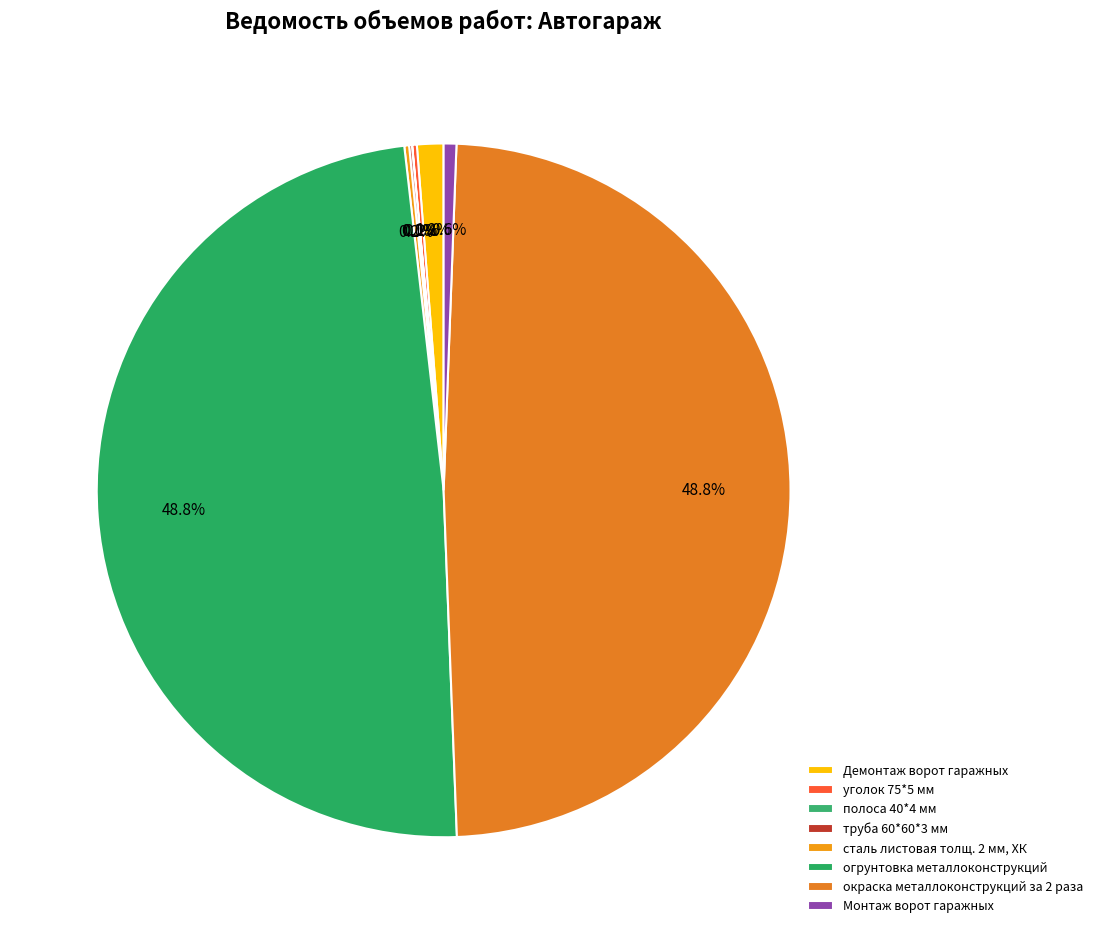

True or false: огрунтовка металлоконструкций accounts for 55% of the total.

False